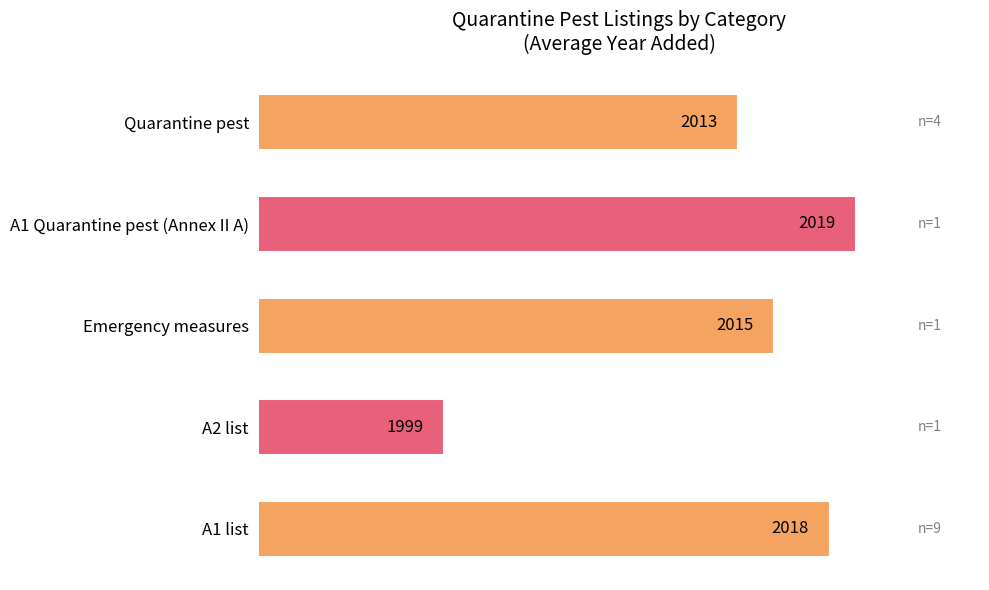

What is the ratio of the value at A1 list to the value at A2 list?

1.0